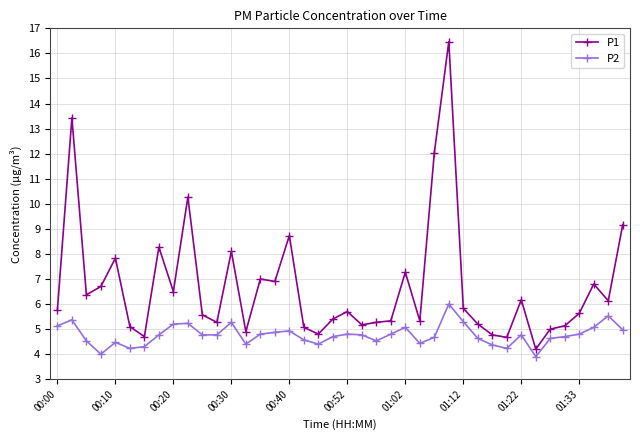

True or false: P1 has more than 1 points higher than both neighbors.

True